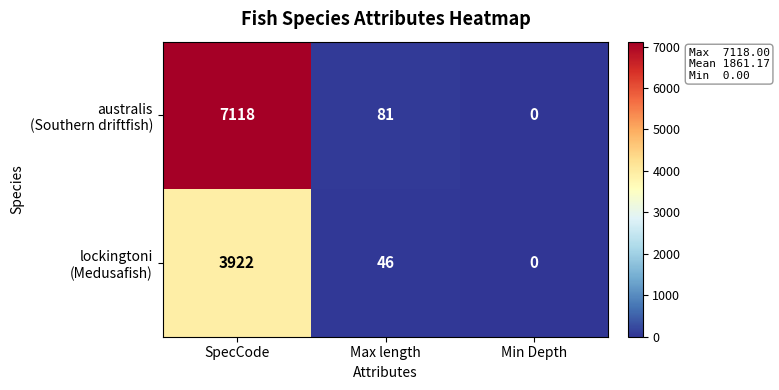

What is the greatest value displayed?

7118